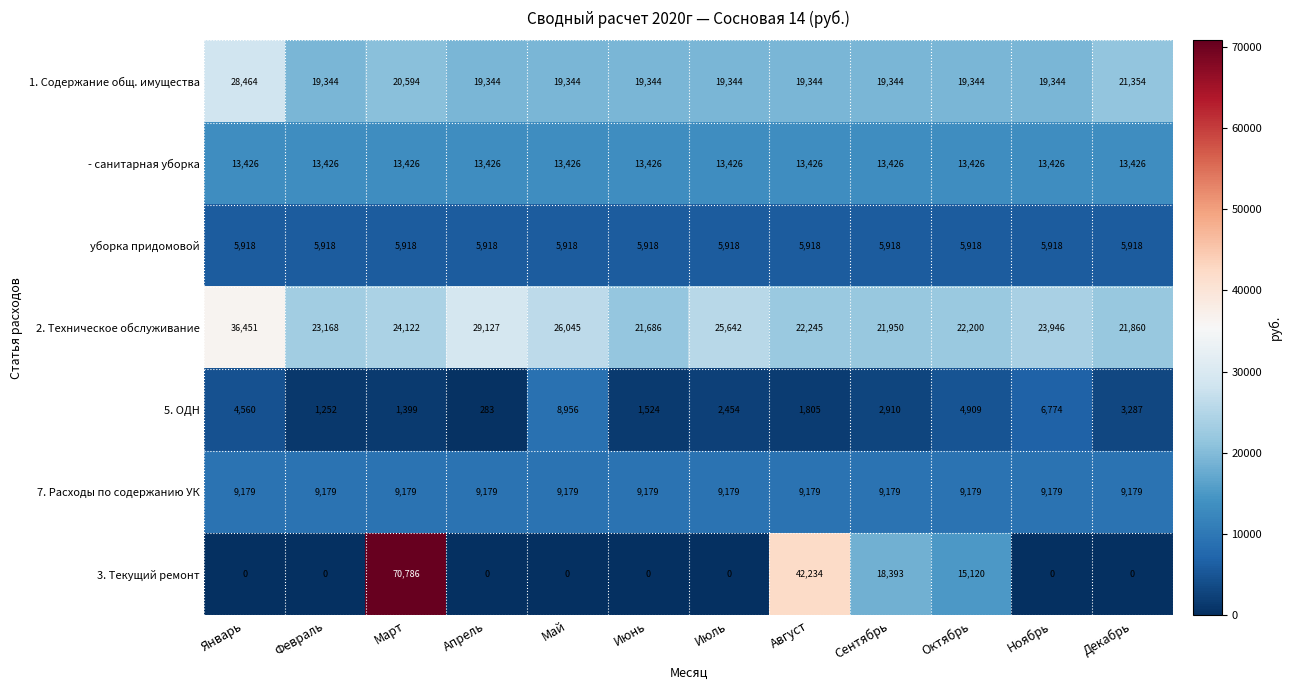

The value of уборка придомовой at Январь is 5918. True or false?

True